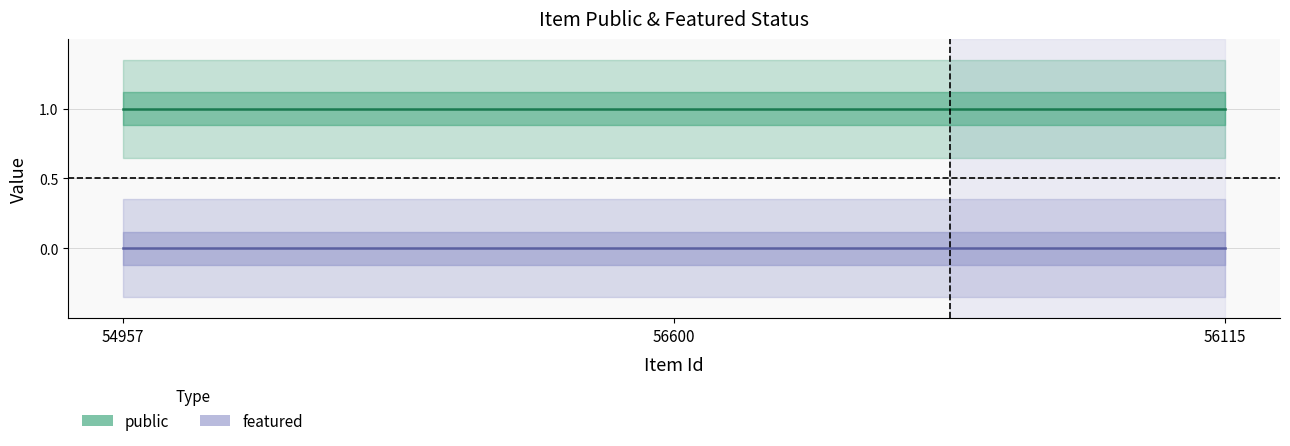

List the series in order of their overall mean, lowest first.

featured, public